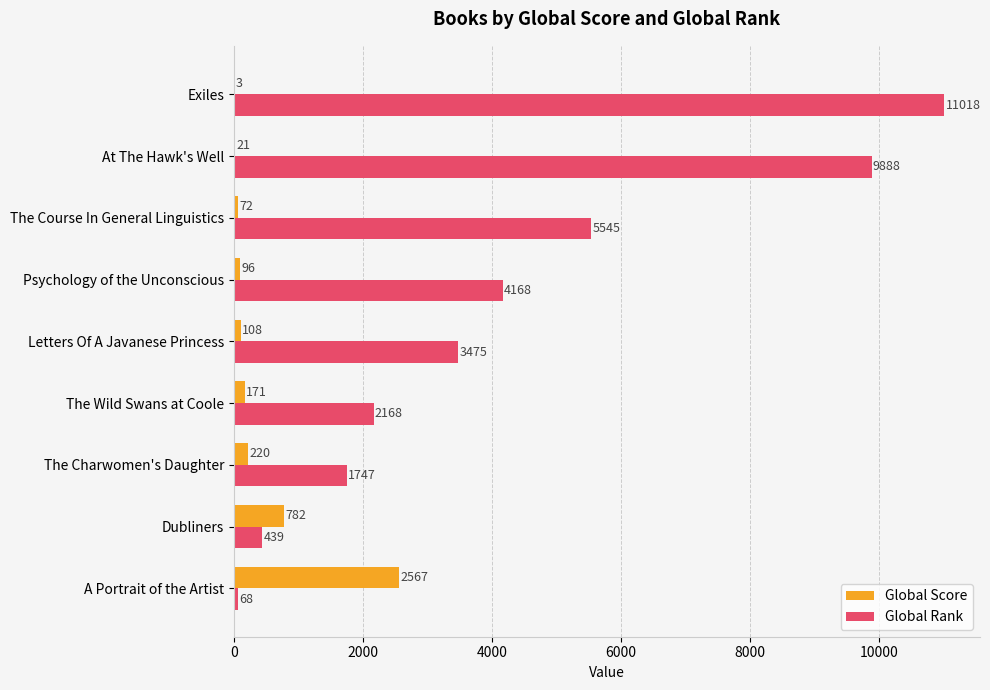

What is the highest value of the Global Score series?

2567